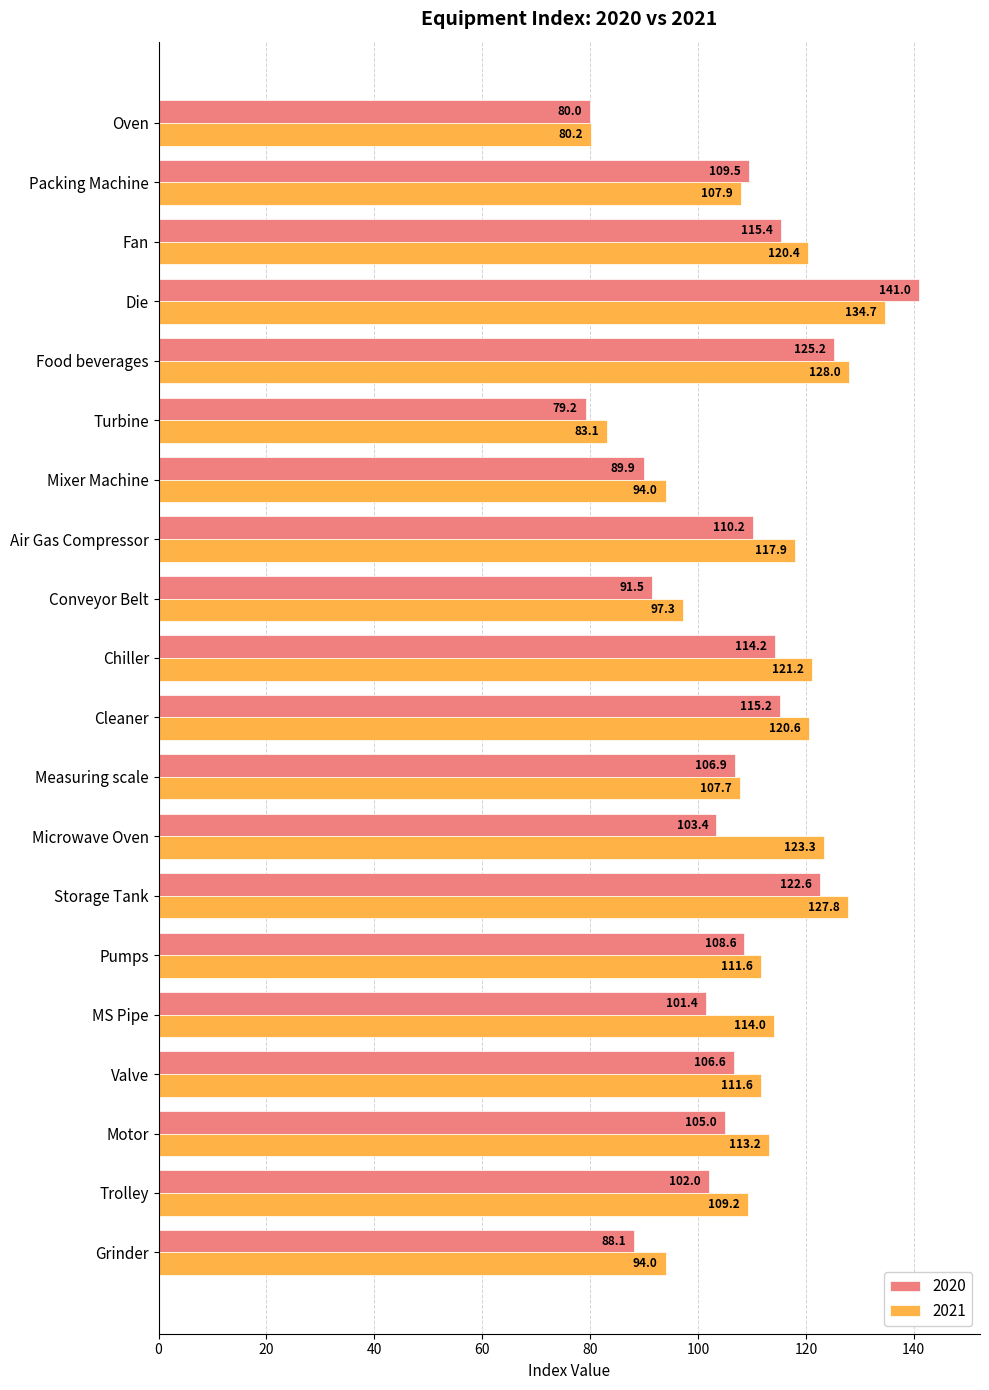

What value does the 2020 series have at Motor?

105.0